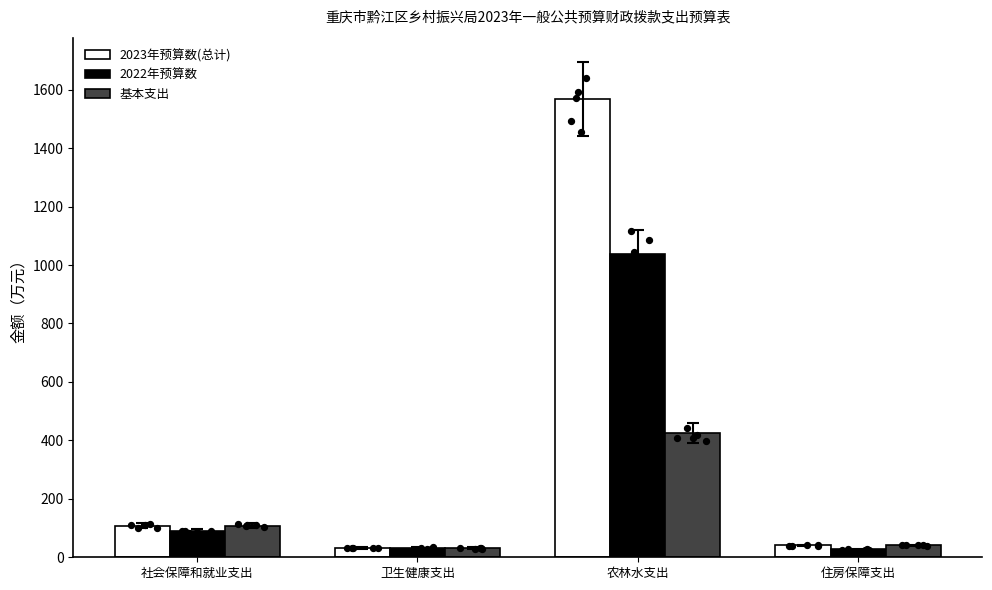

What are all the series names shown in the legend?

2023年预算数(总计), 2022年预算数, 基本支出